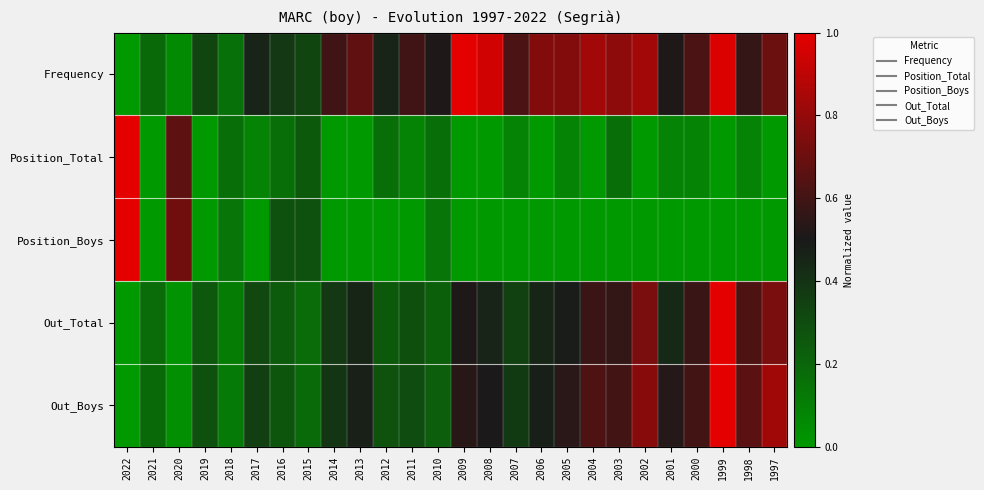

What is the spread (max minus min) of values at 1998?

0.7